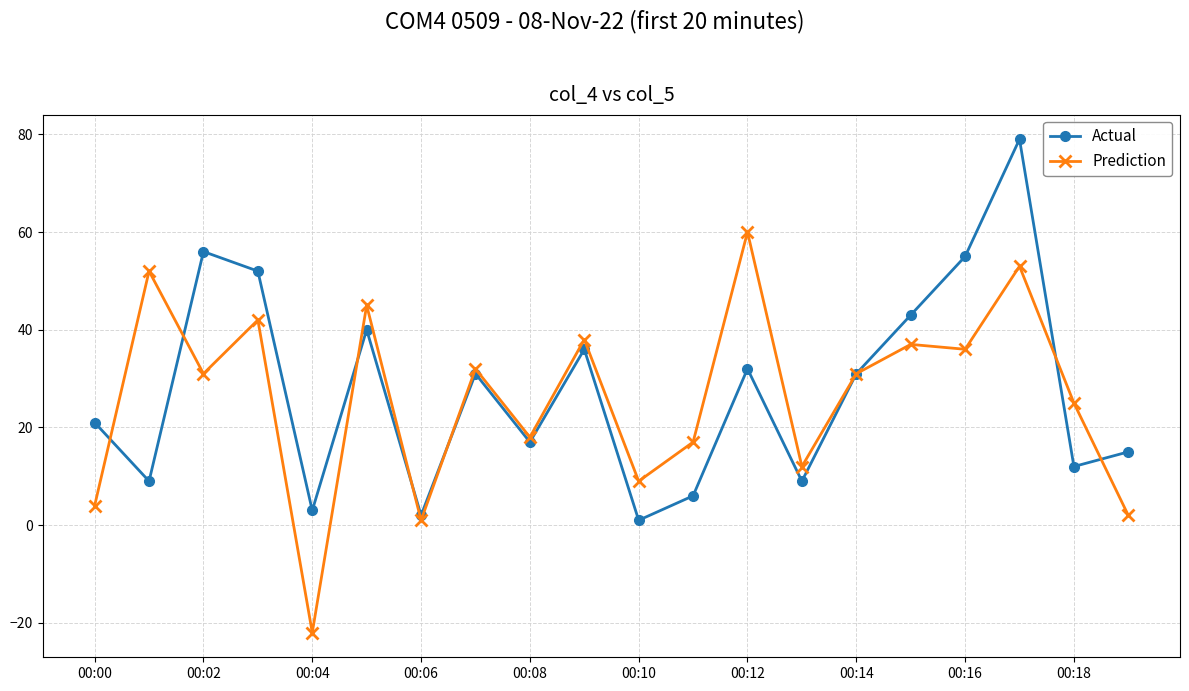

In Prediction, how many points are lower than both neighbors (excluding endpoints)?

7